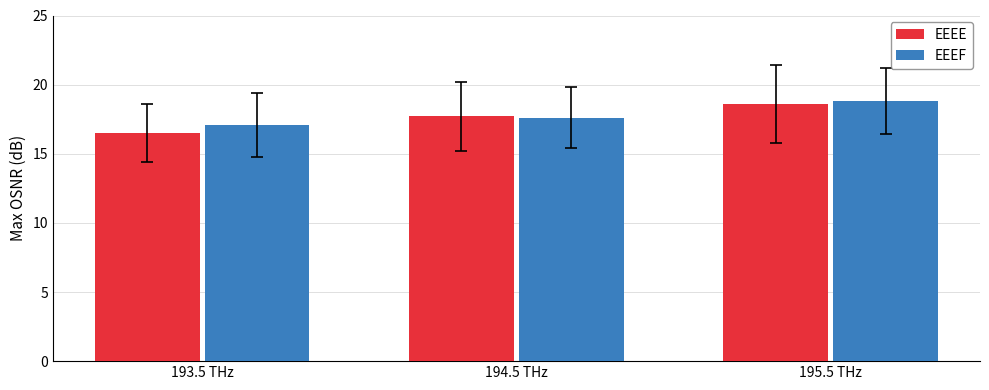

What is the greatest value displayed?

18.8